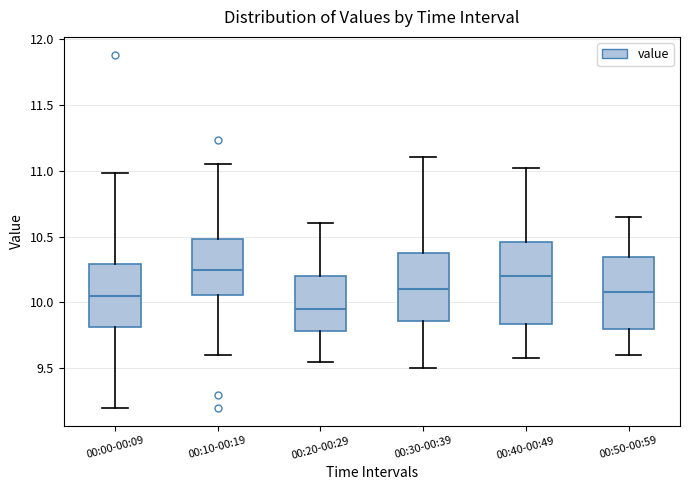

Which box has the highest median line?

00:10-00:19